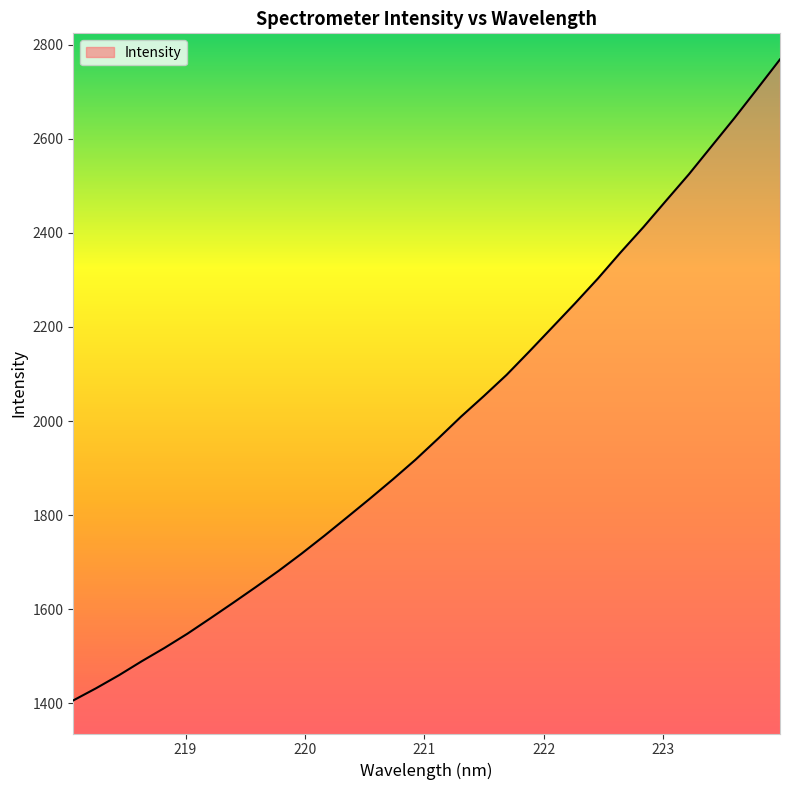

Does the chart display data point markers on the line(s)?

No